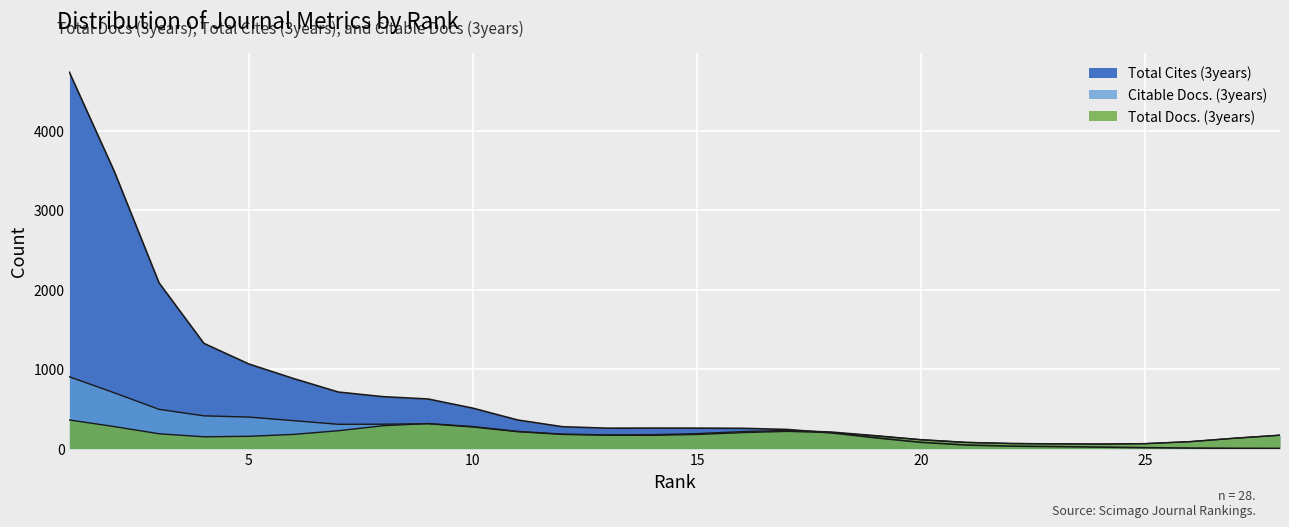

How many intersections are there between Total Docs. (3years) and Citable Docs. (3years)?

1